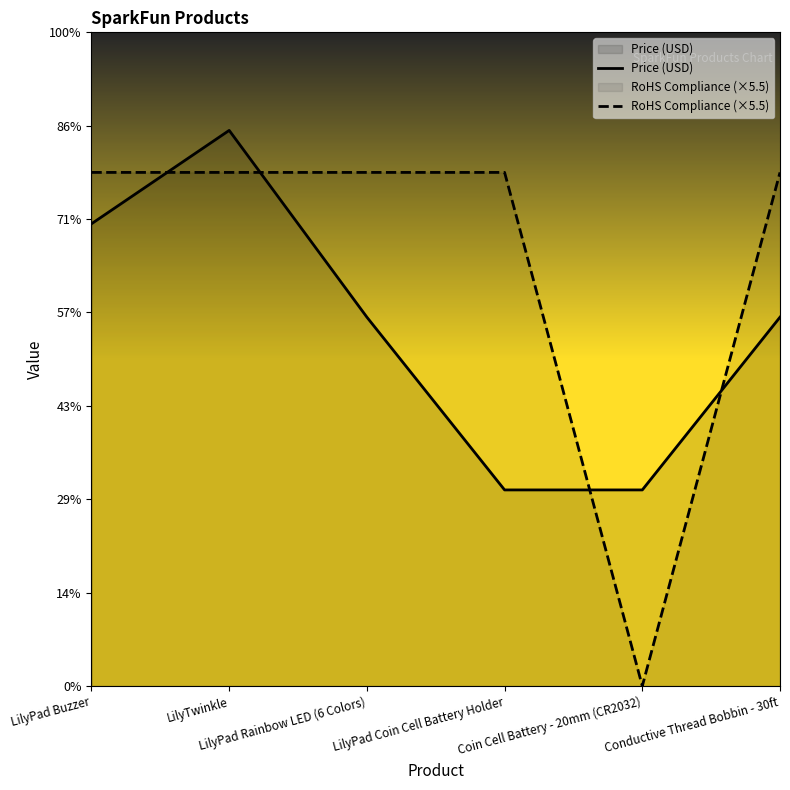

What is the difference between the maximum and minimum values in the Price (USD) series?

3.9